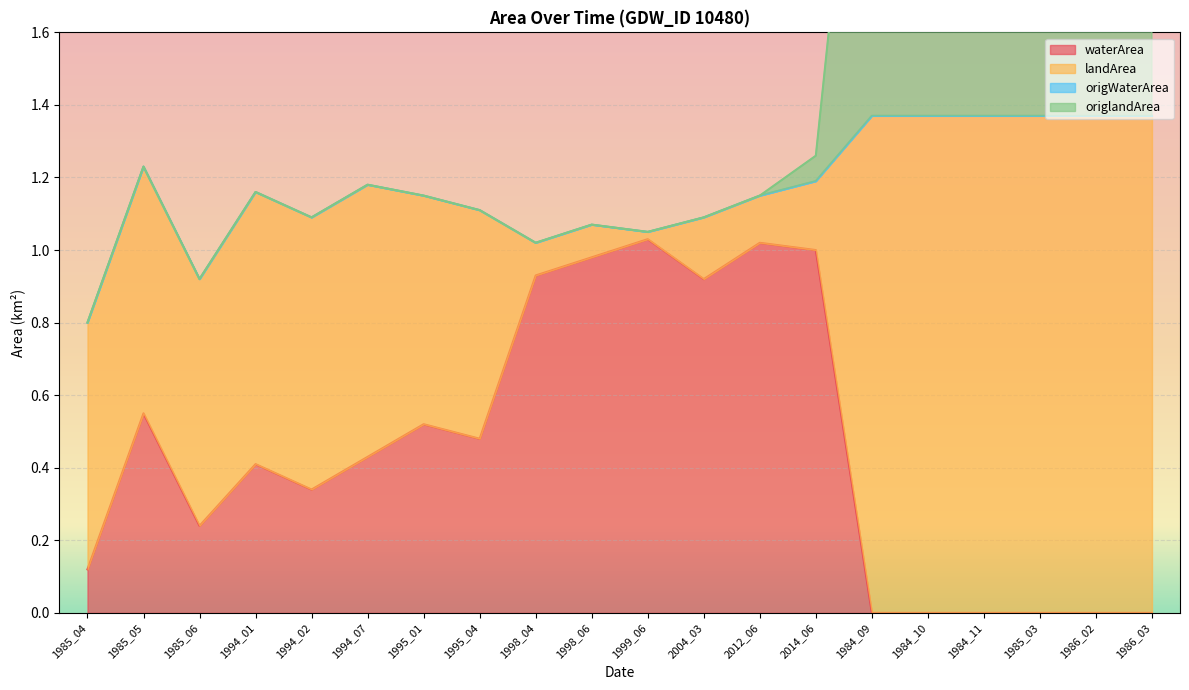

In waterArea, how many points are higher than both neighbors (excluding endpoints)?

5